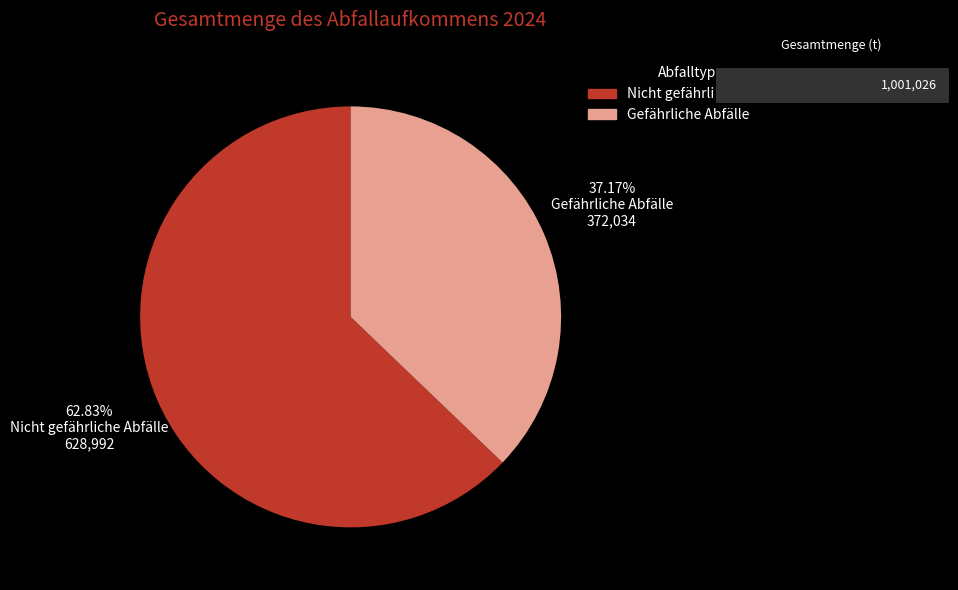

Rank the categories by value from lowest to highest.

Gefährliche Abfälle, Nicht gefährliche Abfälle